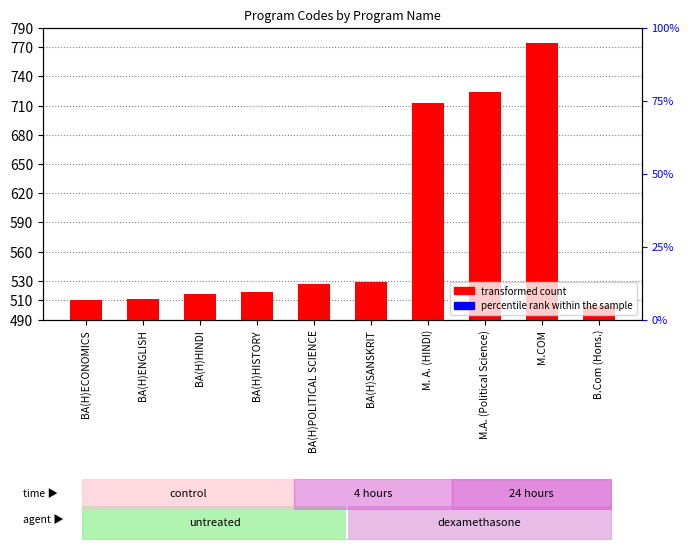

Which category has the highest value across all series?

M.COM